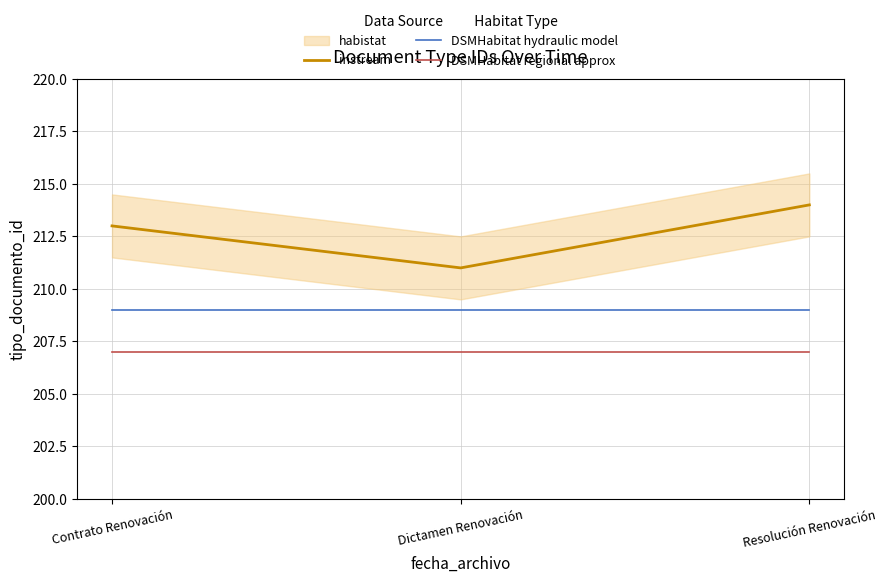

What position from the left is Dictamen Renovación?

2